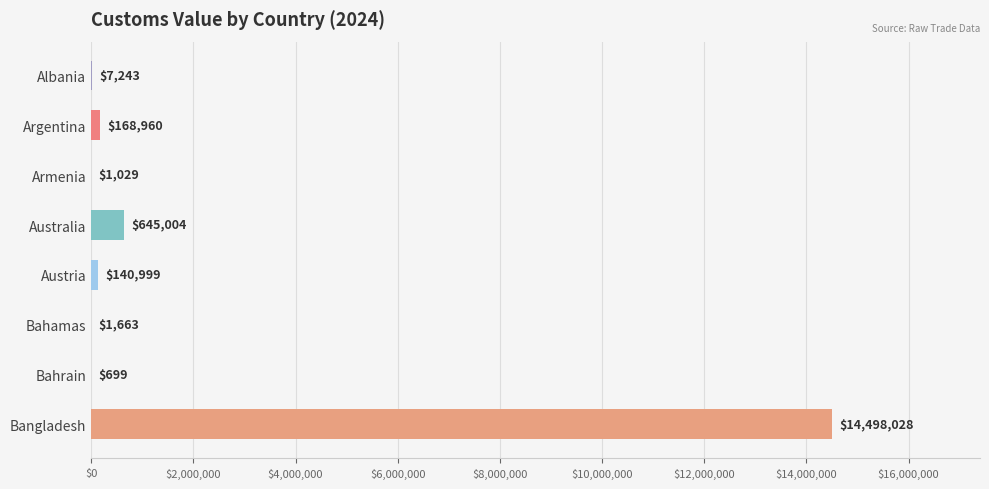

What is the average value?

1932953